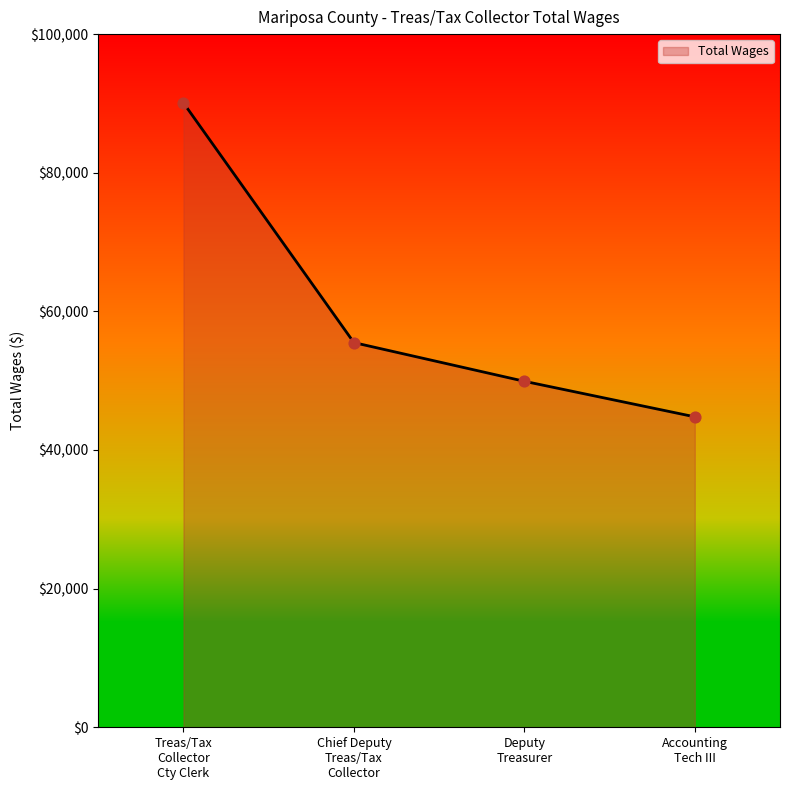

What is the sum of all values?

240273